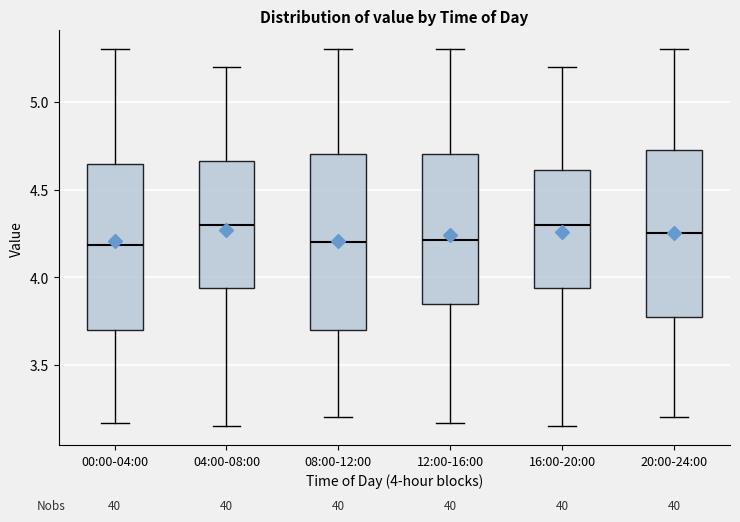

Reading left to right, transcribe this box plot: for each box, give where its median line is, the range the box spans, and where its two whiskers end, as read against the y-axis. The values are not printed on the chart, so give them approximately, as read against the axis.

00:00-04:00: median 4.20, box 3.70 to 4.65, whiskers 3.15 to 5.30
04:00-08:00: median 4.30, box 3.95 to 4.65, whiskers 3.15 to 5.20
08:00-12:00: median 4.20, box 3.70 to 4.70, whiskers 3.20 to 5.30
12:00-16:00: median 4.20, box 3.85 to 4.70, whiskers 3.15 to 5.30
16:00-20:00: median 4.30, box 3.95 to 4.60, whiskers 3.15 to 5.20
20:00-24:00: median 4.25, box 3.80 to 4.75, whiskers 3.20 to 5.30